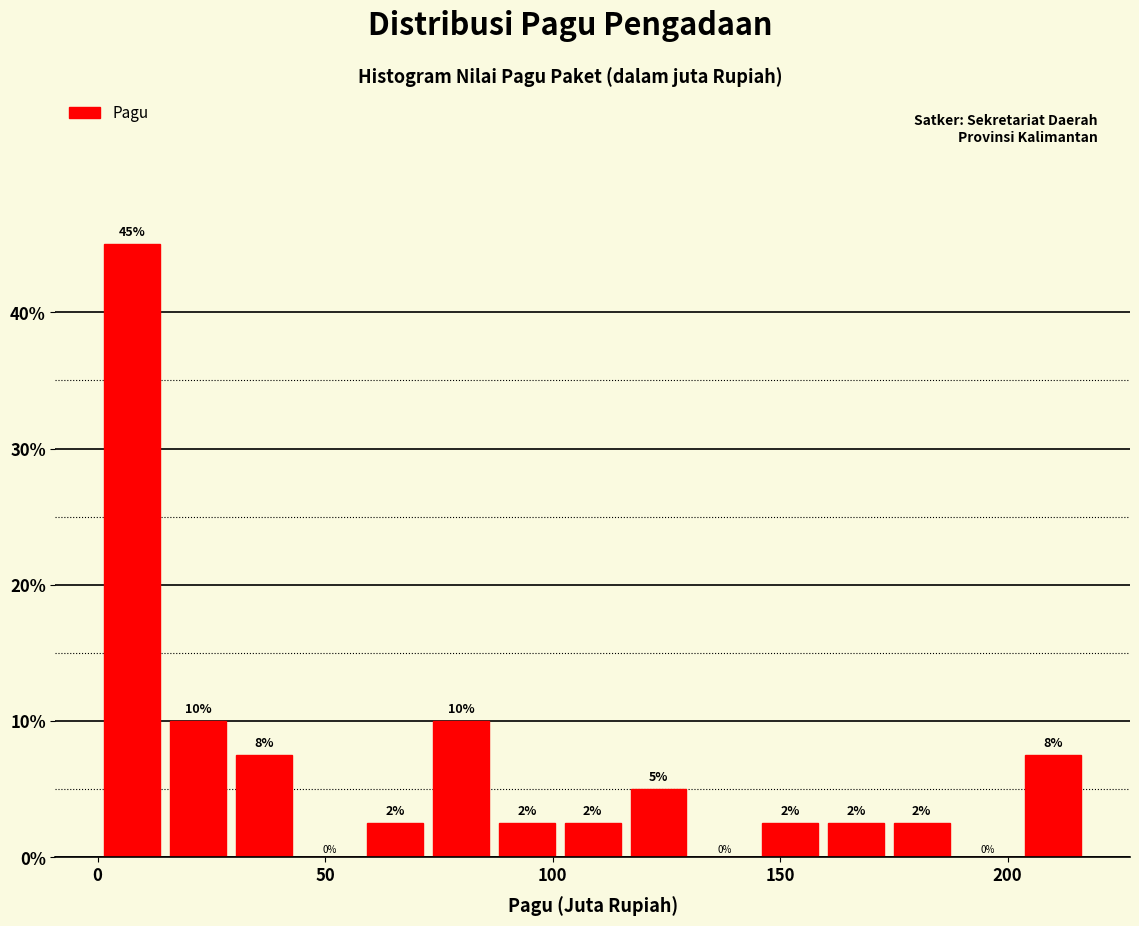

Read against the x-axis, roughly where is the centre of the tallest bar?

10